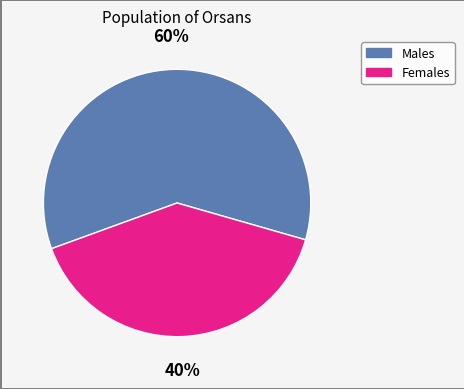

To the nearest percent, what is the average slice percentage?

50%